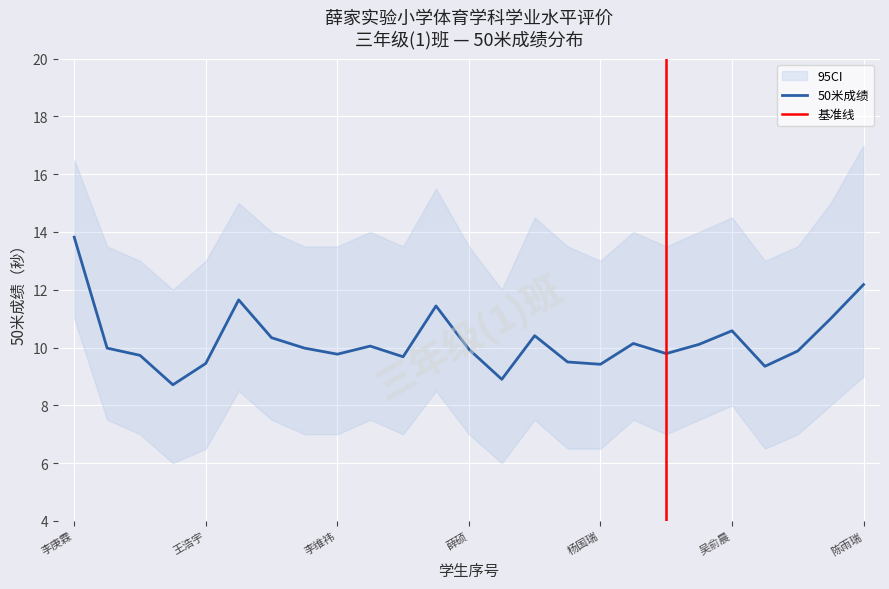

Between 石宸宇 and 时梓豪, which is larger?

时梓豪